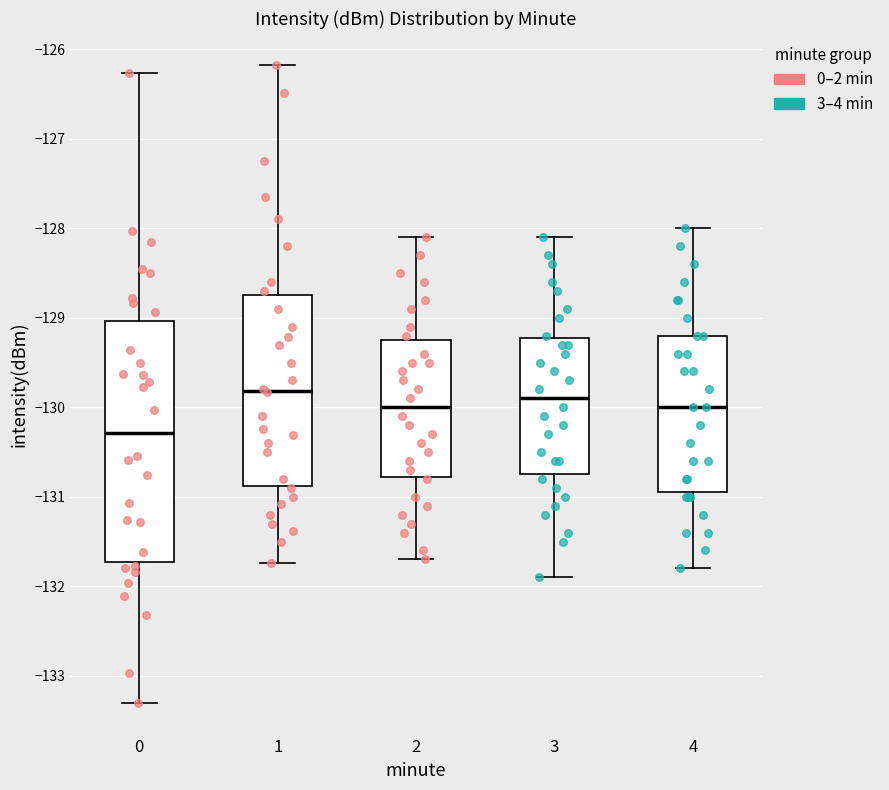

Reading left to right, transcribe this box plot: for each box, give where its median line is, the range the box spans, and where its two whiskers end, as read against the y-axis. The values are not printed on the chart, so give them approximately, as read against the axis.

0: median -130.3, box -131.7 to -129.0, whiskers -133.3 to -126.3
1: median -129.8, box -130.9 to -128.7, whiskers -131.7 to -126.2
2: median -130.0, box -130.8 to -129.2, whiskers -131.7 to -128.1
3: median -129.9, box -130.7 to -129.2, whiskers -131.9 to -128.1
4: median -130.0, box -130.9 to -129.2, whiskers -131.8 to -128.0